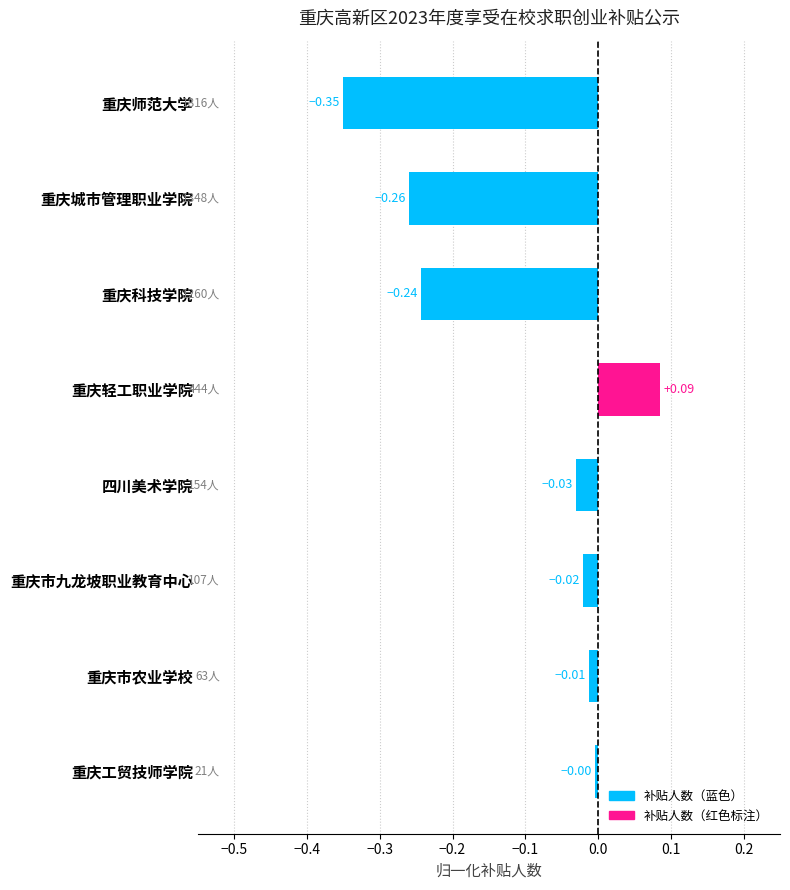

How many values are below 0?

7